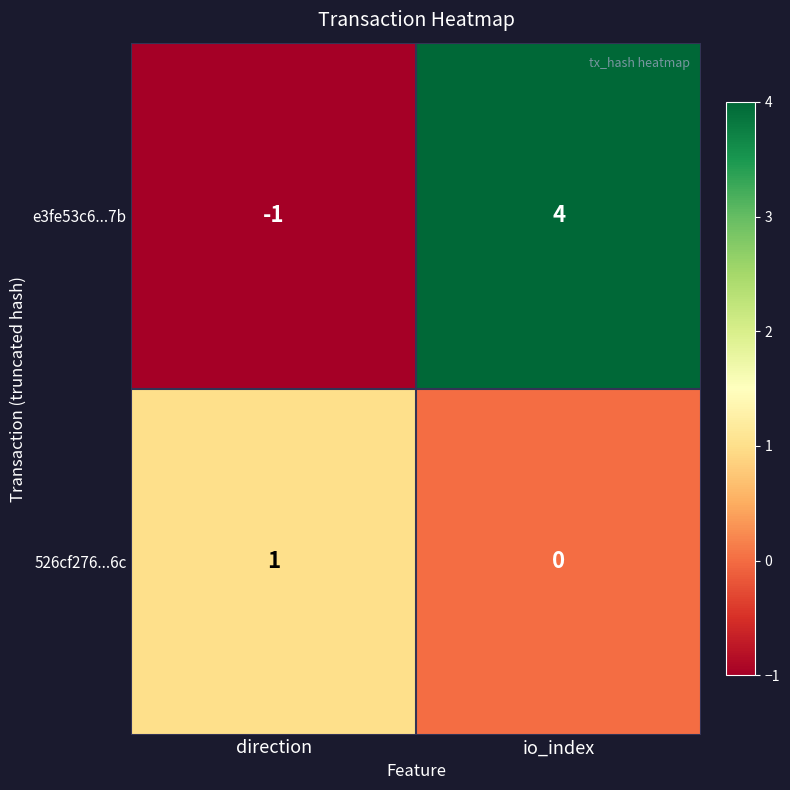

Which category has the lowest value across all series?

direction